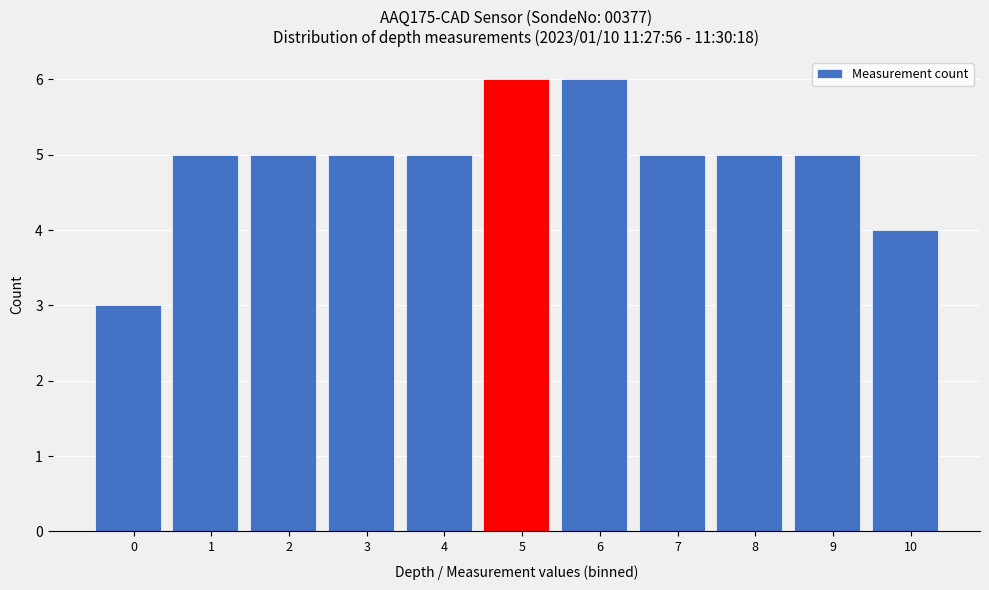

Reading right to left, extract all data points from this chart.

10=4	9=5	8=5	7=5	6=6	5=6	4=5	3=5	2=5	1=5	0=3